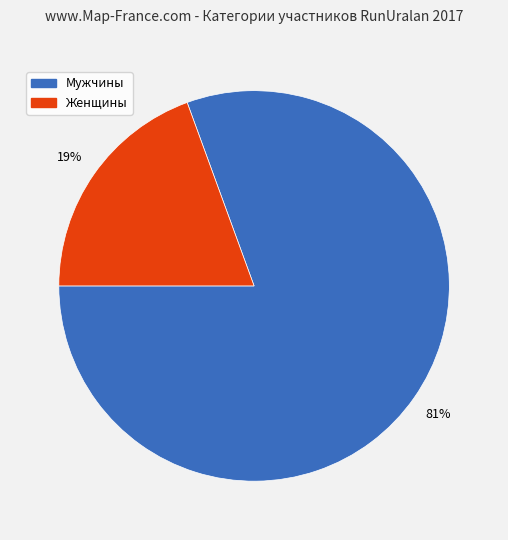

Is the sum of Мужчины and Женщины greater than half?

Yes